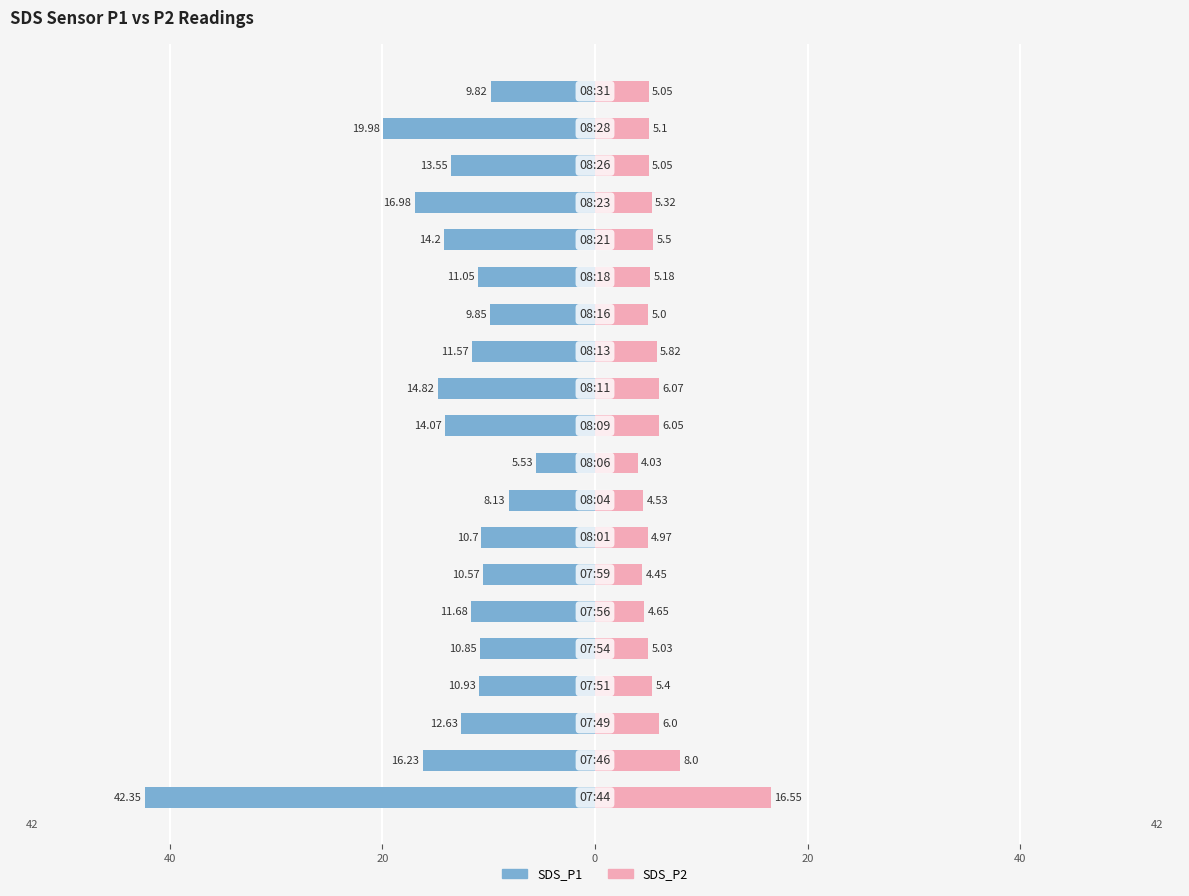

Which series has the widest spread of values?

SDS_P1